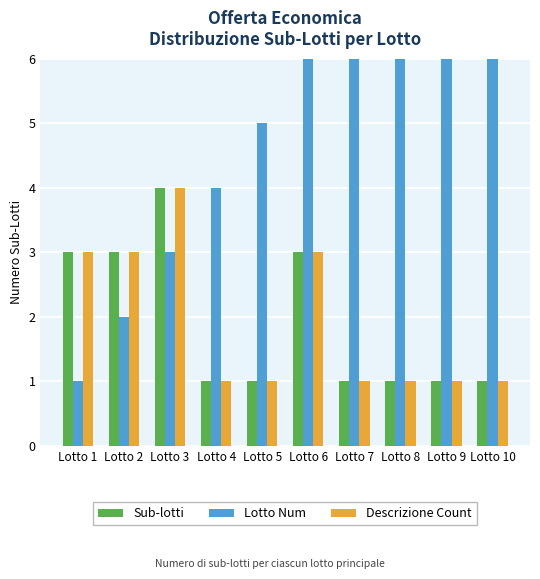

Reading right to left, extract all data points from this chart.

Sub-lotti: Lotto 10=1	Lotto 9=1	Lotto 8=1	Lotto 7=1	Lotto 6=3	Lotto 5=1	Lotto 4=1	Lotto 3=4	Lotto 2=3	Lotto 1=3
Lotto Num: Lotto 10=10	Lotto 9=9	Lotto 8=8	Lotto 7=7	Lotto 6=6	Lotto 5=5	Lotto 4=4	Lotto 3=3	Lotto 2=2	Lotto 1=1
Descrizione Count: Lotto 10=1	Lotto 9=1	Lotto 8=1	Lotto 7=1	Lotto 6=3	Lotto 5=1	Lotto 4=1	Lotto 3=4	Lotto 2=3	Lotto 1=3